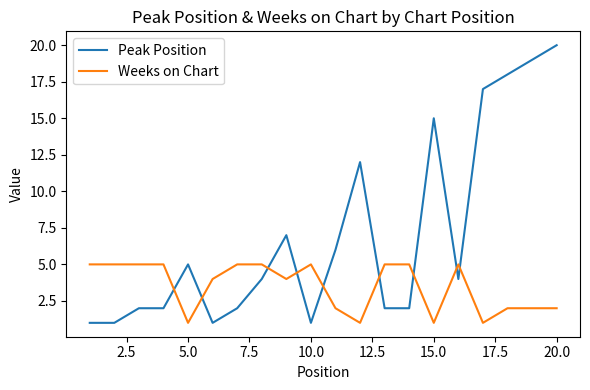

Which series has the largest range (max minus min)?

Peak Position